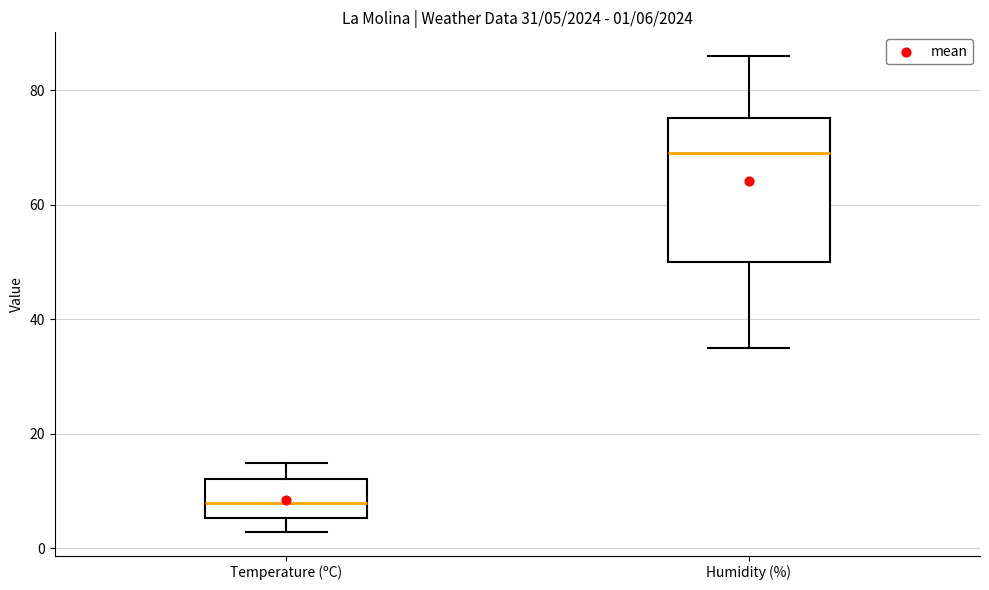

Comparing the boxes themselves (not the whiskers), which one is the tallest?

Humidity (%)